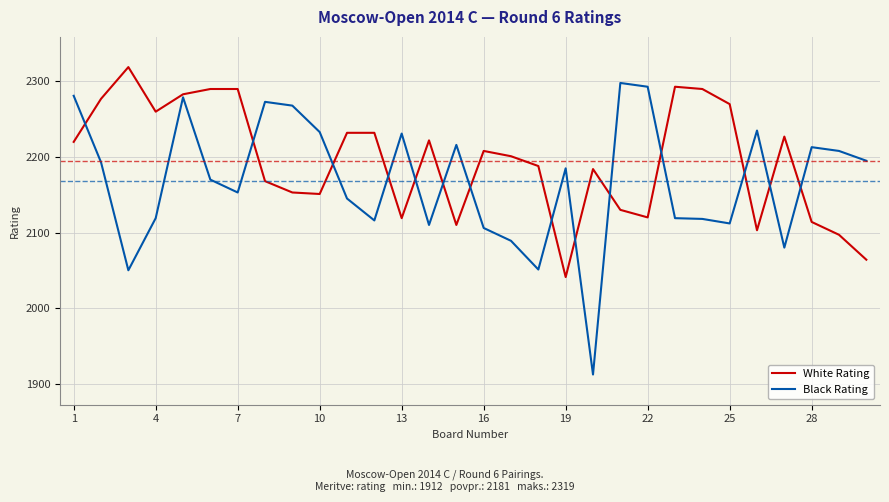

List the series in order of their overall mean, highest first.

White Rating, Black Rating